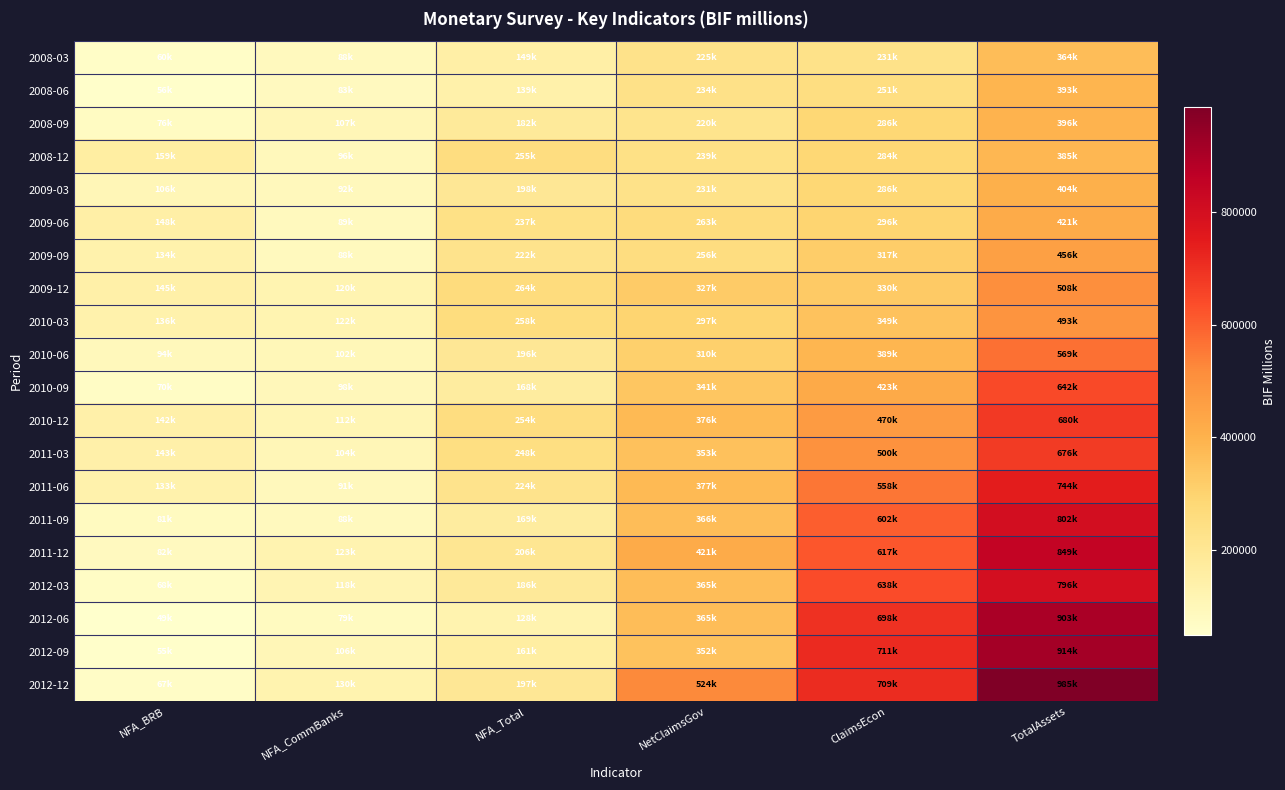

Reading right to left, list all the values displayed in this chart.

2008-03: TotalAssets=364180.1	ClaimsEcon=230886.1	NetClaimsGov=225163.6	NFA_Total=148584.4	NFA_CommBanks=88181.0	NFA_BRB=60403.5
2008-06: TotalAssets=392799.4	ClaimsEcon=250810.2	NetClaimsGov=234188.4	NFA_Total=138945.9	NFA_CommBanks=82636.4	NFA_BRB=56309.5
2008-09: TotalAssets=395769.5	ClaimsEcon=285744.9	NetClaimsGov=219534.7	NFA_Total=182426.8	NFA_CommBanks=106593.5	NFA_BRB=75833.3
2008-12: TotalAssets=385134.1	ClaimsEcon=283797.5	NetClaimsGov=238904.4	NFA_Total=254851.7	NFA_CommBanks=95759.5	NFA_BRB=159092.2
2009-03: TotalAssets=404044.7	ClaimsEcon=285837.6	NetClaimsGov=230732.5	NFA_Total=198113.4	NFA_CommBanks=92328.9	NFA_BRB=105784.5
2009-06: TotalAssets=421228.3	ClaimsEcon=296499.9	NetClaimsGov=263439.9	NFA_Total=236966.4	NFA_CommBanks=88724.5	NFA_BRB=148241.9
2009-09: TotalAssets=455783.1	ClaimsEcon=317307.4	NetClaimsGov=256108.8	NFA_Total=222166.1	NFA_CommBanks=88222.4	NFA_BRB=133943.7
2009-12: TotalAssets=508354.1	ClaimsEcon=330171.3	NetClaimsGov=326950.4	NFA_Total=264497.6	NFA_CommBanks=119531.4	NFA_BRB=144966.2
2010-03: TotalAssets=493421.8	ClaimsEcon=349120.9	NetClaimsGov=296886.3	NFA_Total=258389.8	NFA_CommBanks=122176.1	NFA_BRB=136213.7
2010-06: TotalAssets=568961.2	ClaimsEcon=388678.5	NetClaimsGov=309625.1	NFA_Total=196349.0	NFA_CommBanks=102211.0	NFA_BRB=94138.0
2010-09: TotalAssets=641799.5	ClaimsEcon=423177.3	NetClaimsGov=340858.9	NFA_Total=167696.4	NFA_CommBanks=98149.3	NFA_BRB=69547.1
2010-12: TotalAssets=680125.2	ClaimsEcon=469843.9	NetClaimsGov=376471.9	NFA_Total=254051.0	NFA_CommBanks=112437.4	NFA_BRB=141613.6
2011-03: TotalAssets=676031.1	ClaimsEcon=500157.8	NetClaimsGov=353273.5	NFA_Total=247822.3	NFA_CommBanks=104483.2	NFA_BRB=143339.1
2011-06: TotalAssets=744251.6	ClaimsEcon=557916.2	NetClaimsGov=377408.6	NFA_Total=224038.9	NFA_CommBanks=90655.8	NFA_BRB=133383.1
2011-09: TotalAssets=801710.7	ClaimsEcon=602176.5	NetClaimsGov=365834.6	NFA_Total=169475.8	NFA_CommBanks=88234.4	NFA_BRB=81241.4
2011-12: TotalAssets=848686.4	ClaimsEcon=617298.8	NetClaimsGov=421250.2	NFA_Total=205525.6	NFA_CommBanks=123231.6	NFA_BRB=82294.0
2012-03: TotalAssets=796468.7	ClaimsEcon=637966.5	NetClaimsGov=365217.7	NFA_Total=186220.9	NFA_CommBanks=118491.8	NFA_BRB=67729.1
2012-06: TotalAssets=902968.6	ClaimsEcon=698434.9	NetClaimsGov=364888.0	NFA_Total=127864.9	NFA_CommBanks=78556.9	NFA_BRB=49308.0
2012-09: TotalAssets=913943.8	ClaimsEcon=711477.3	NetClaimsGov=351693.8	NFA_Total=161010.3	NFA_CommBanks=105595.8	NFA_BRB=55414.5
2012-12: TotalAssets=985039.0	ClaimsEcon=709106.8	NetClaimsGov=524100.5	NFA_Total=196637.7	NFA_CommBanks=129708.8	NFA_BRB=66928.9